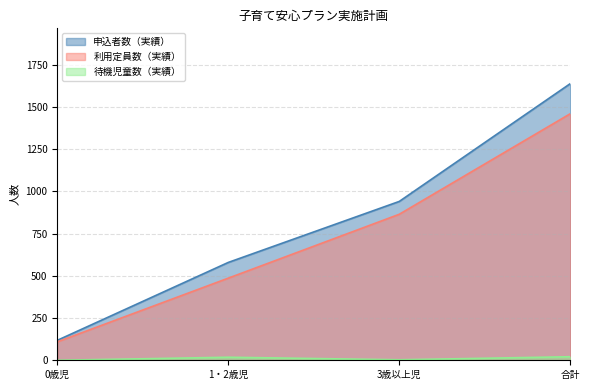

Is the value of 待機児童数（実績） at 合計 greater than the value of 申込者数（実績） at 合計?

No